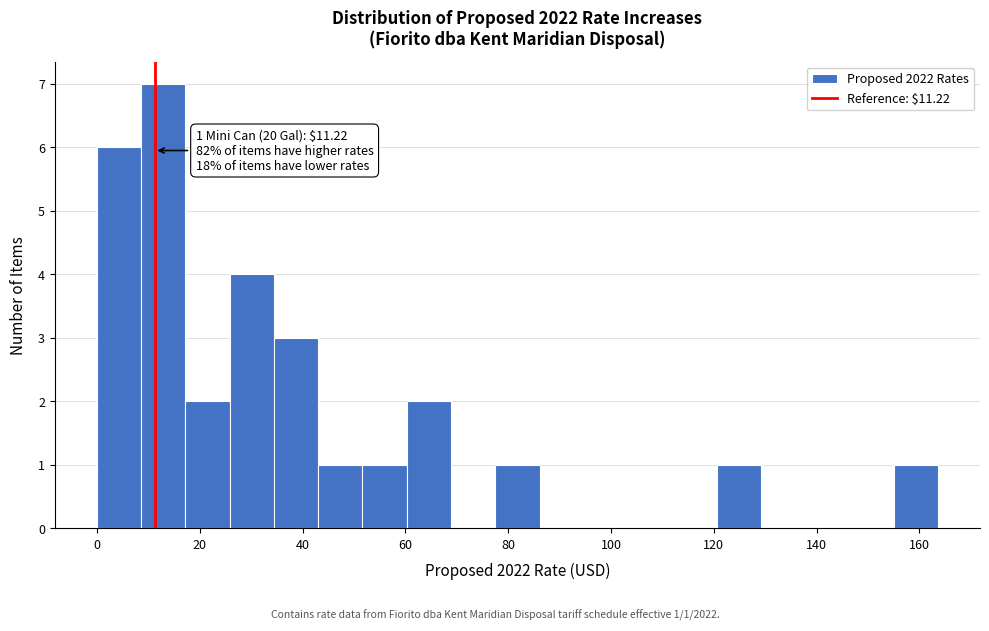

Which range on the x-axis has the tallest bar?

8 to 18